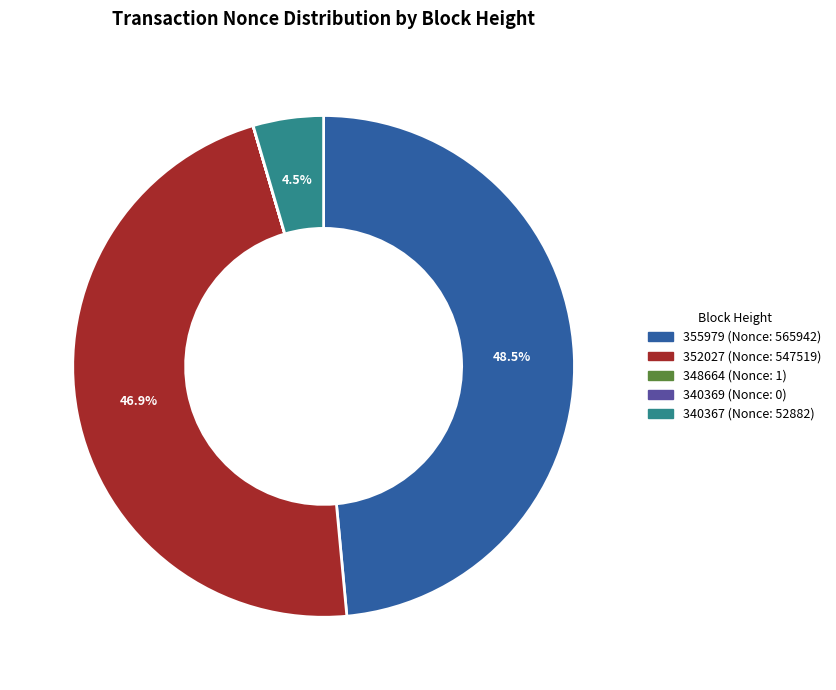

Is the sum of 355979 (Nonce: 565942) and 352027 (Nonce: 547519) greater than half?

Yes